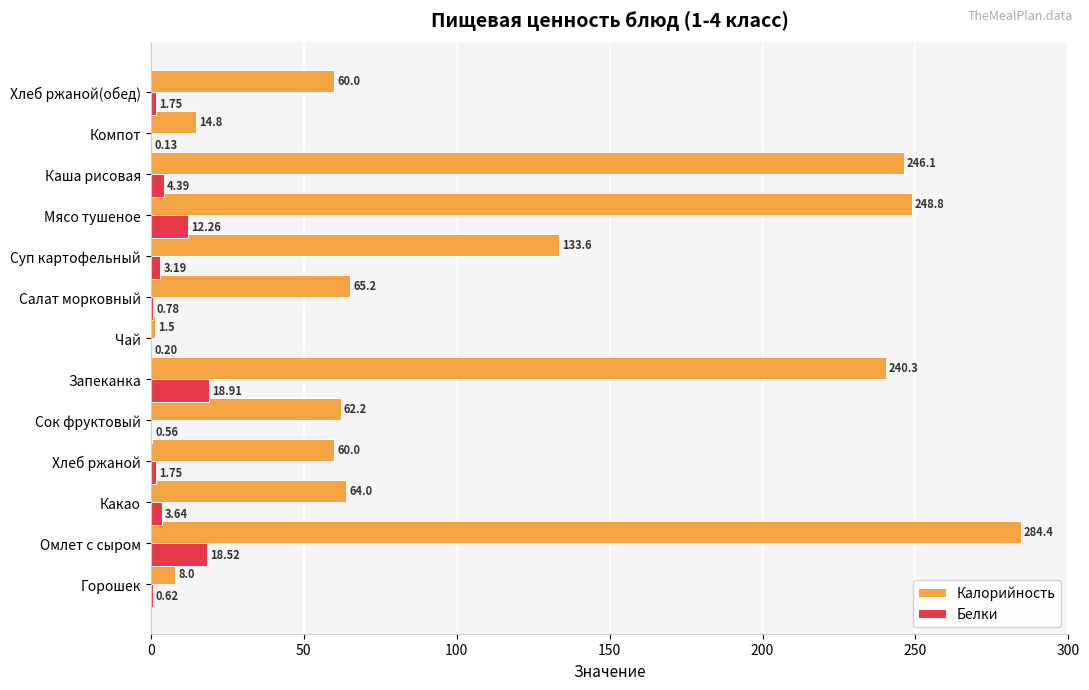

Which series has the largest range (max minus min)?

Калорийность